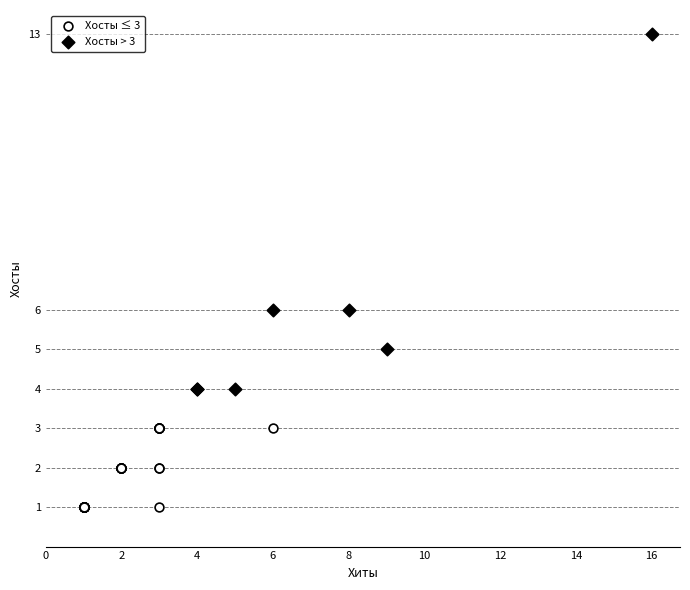

Which series has the widest spread of Y values?

Хосты > 3